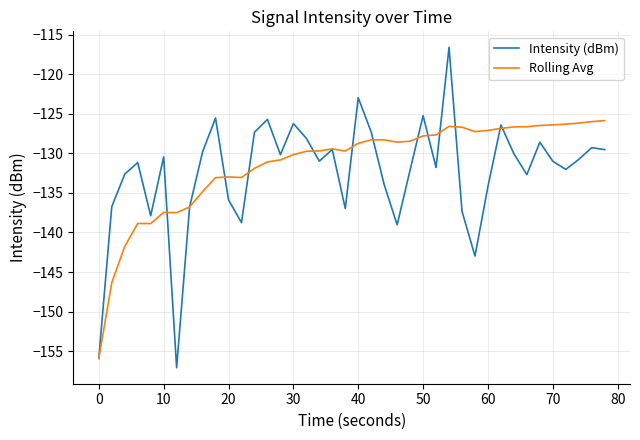

What is the maximum value for Intensity (dBm)?

-116.6